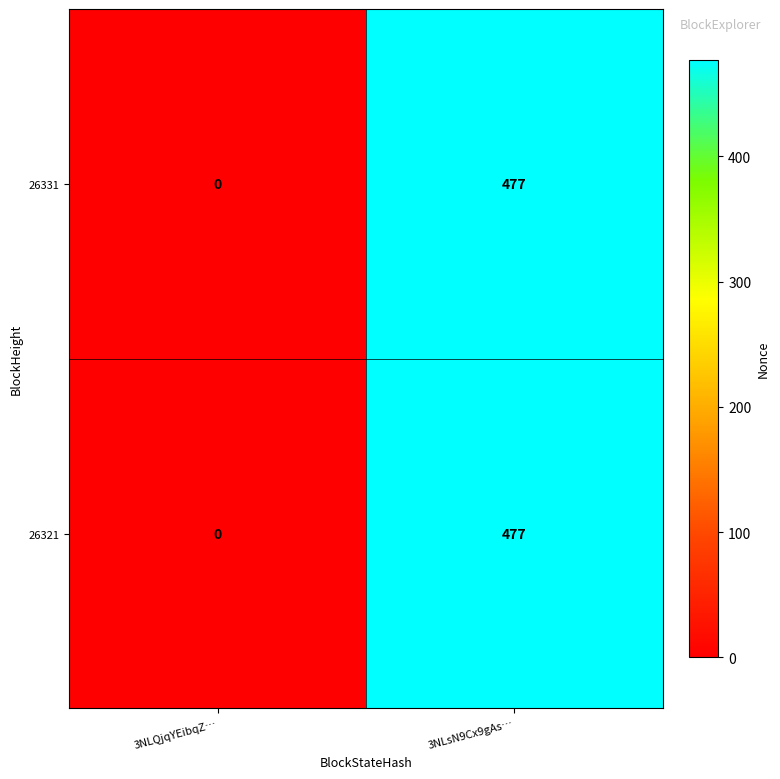

Reading right to left, what are all the values shown in this chart?

26331: 477	0
26321: 477	0